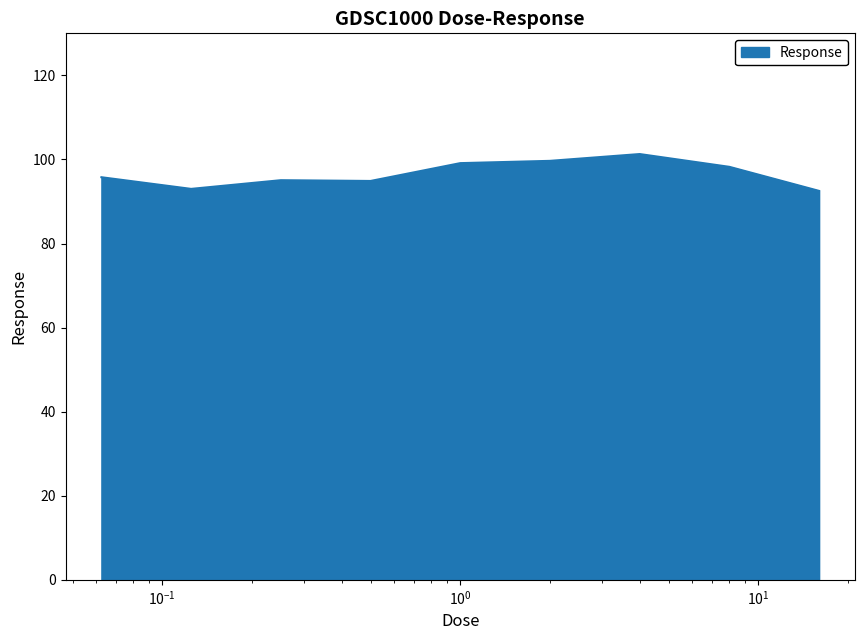

What is the maximum value shown in the chart?

101.3